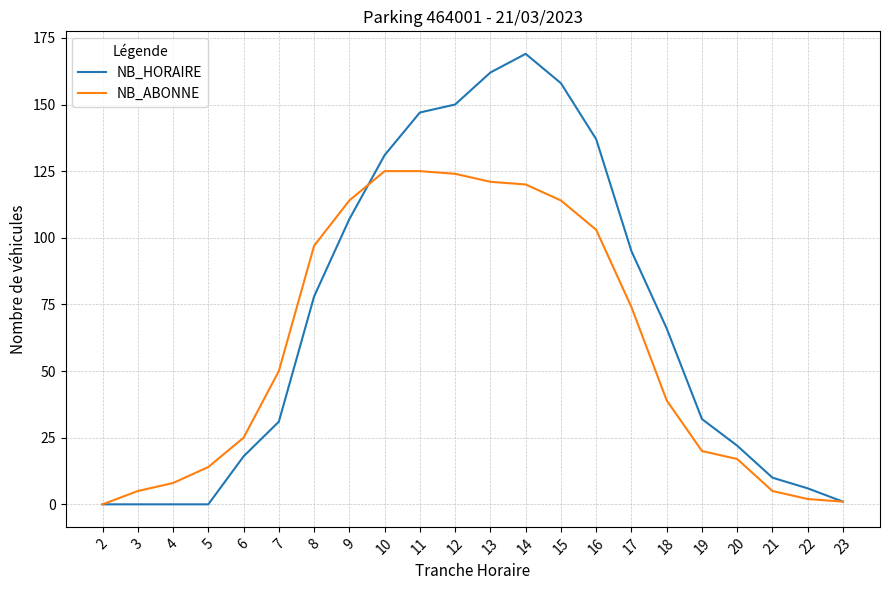

List the series in order of their peak value, highest first.

NB_HORAIRE, NB_ABONNE